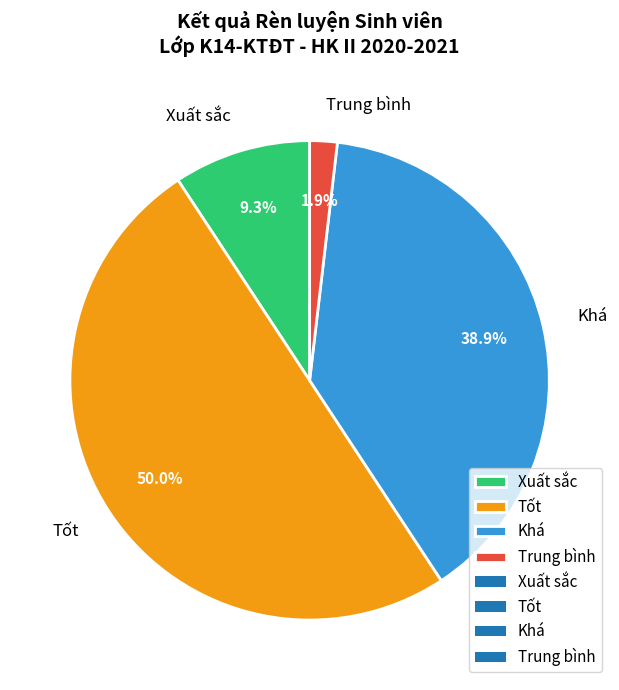

Rank the categories by value from lowest to highest.

Trung bình, Xuất sắc, Khá, Tốt